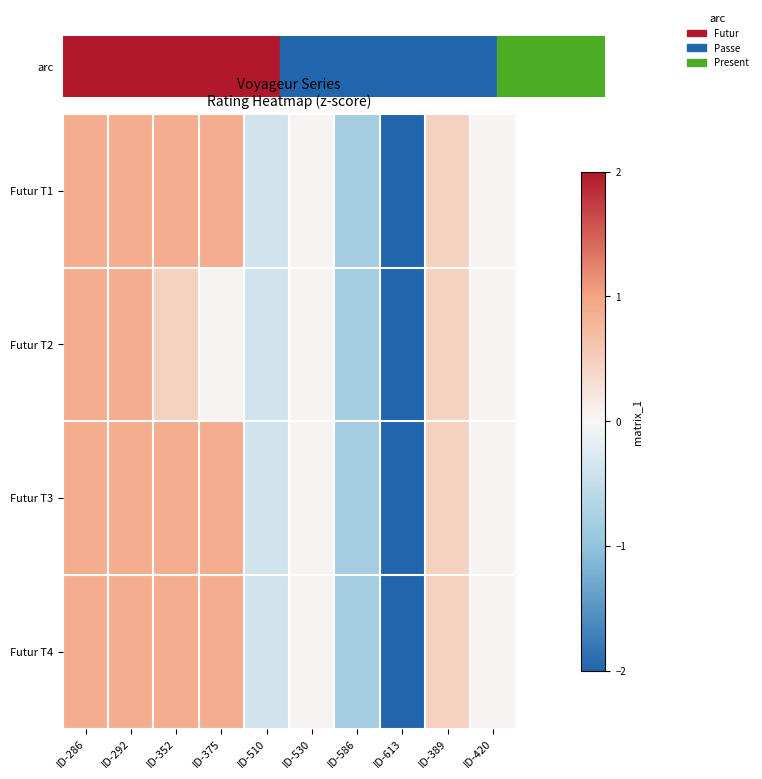

Which has a higher value, ID-292 or ID-586?

ID-292